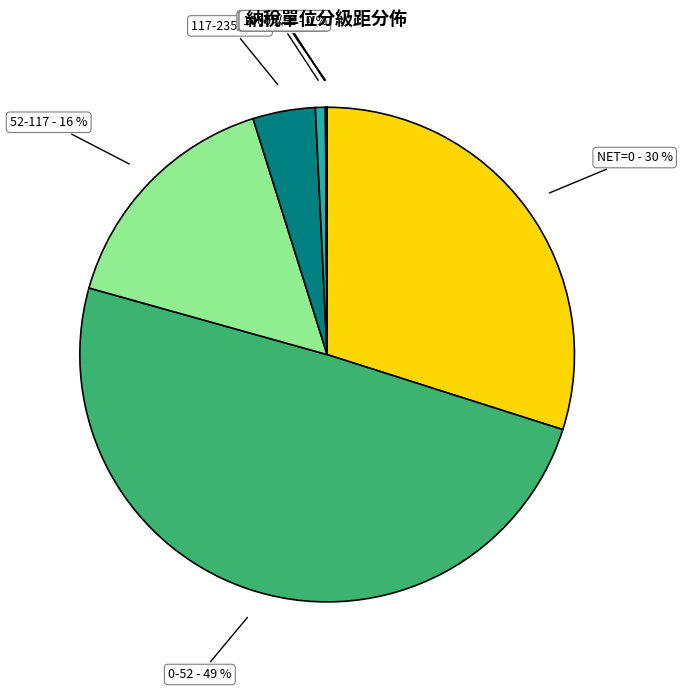

The NET=0 - 30 % slice represents 21% of the pie. True or false?

False